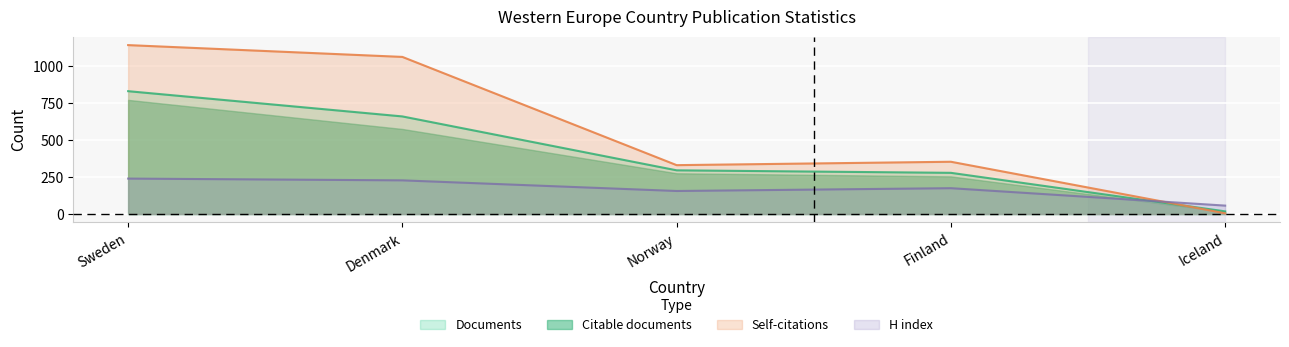

What value does the Documents series have at Sweden, to the nearest 10?

830